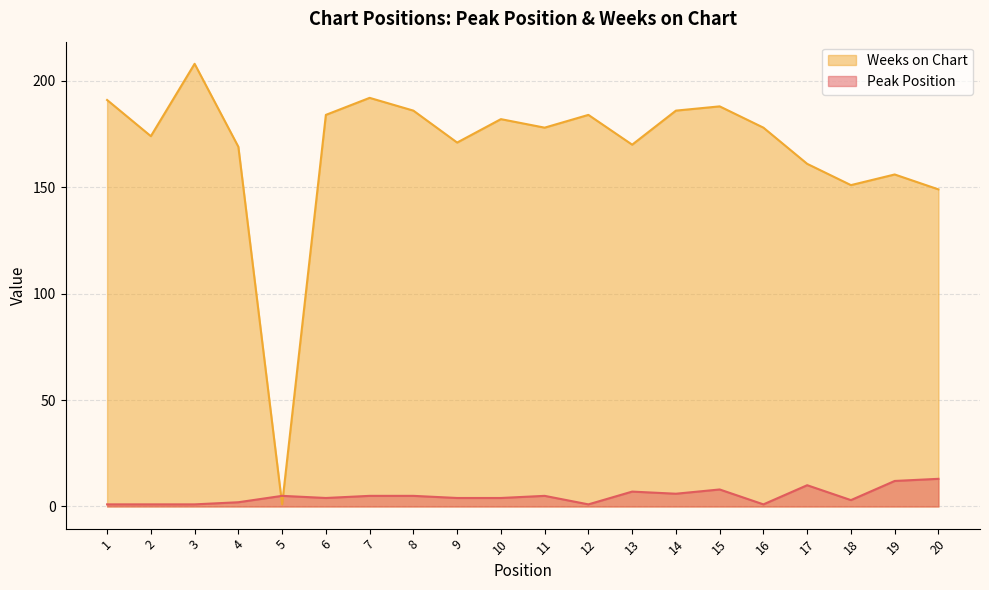

Which series ends up on top after the final intersection of Peak Position and Weeks on Chart?

Weeks on Chart